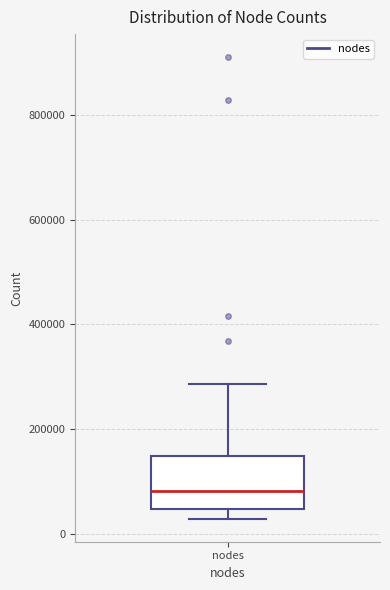

Transcribe this box plot: give where the median line is, the range the box spans, and where the two whiskers end, as read against the y-axis. The values are not printed on the chart, so give them approximately, as read against the axis.

median 80000, box 40000 to 140000, whiskers 20000 to 280000